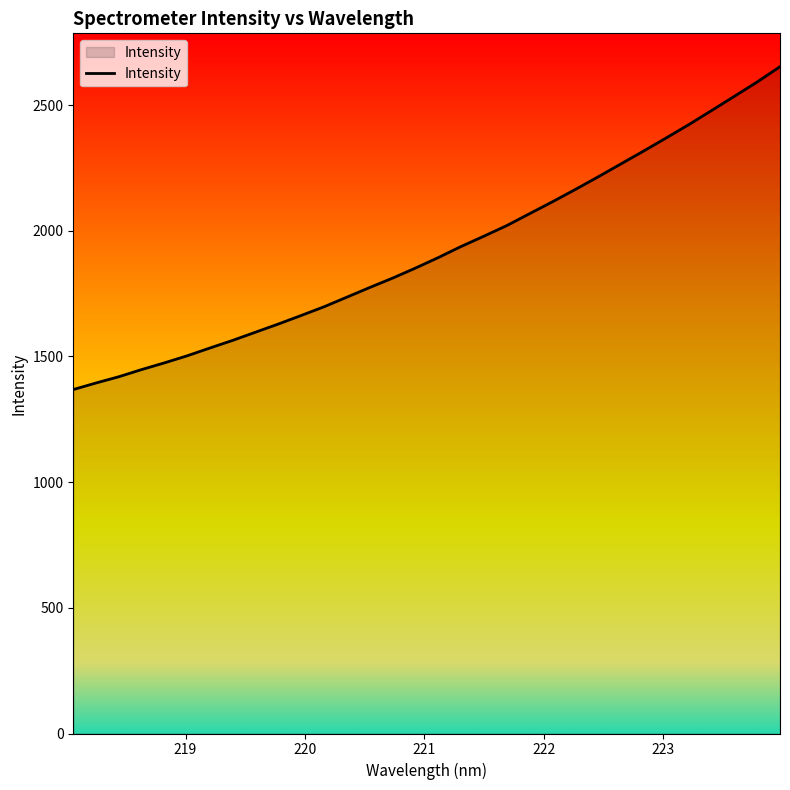

How many distinct data groups are displayed?

1